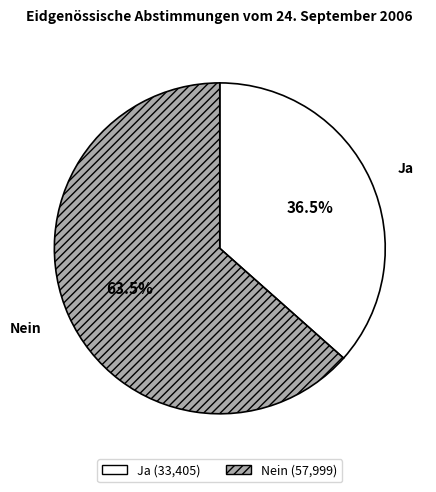

How many slices are in this pie chart?

2